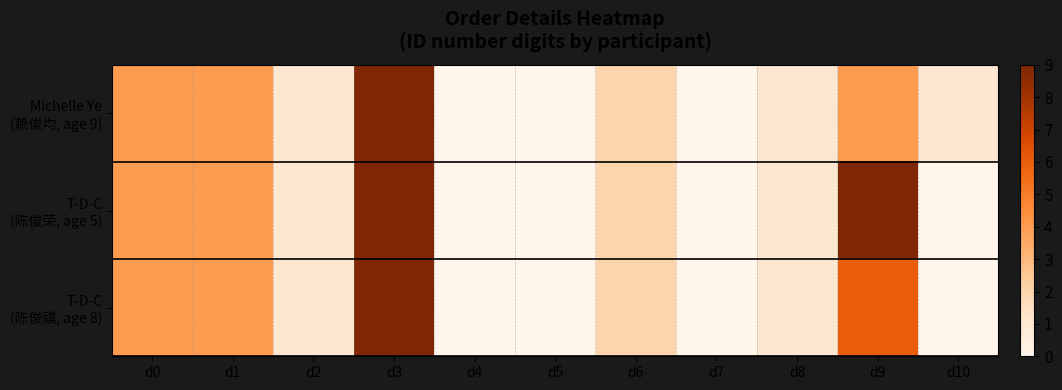

Rank the series by their maximum value, from highest to lowest.

Michelle Ye (赖俊均, age 9), T-D-C (陈俊荣, age 5), T-D-C (陈俊祺, age 8)